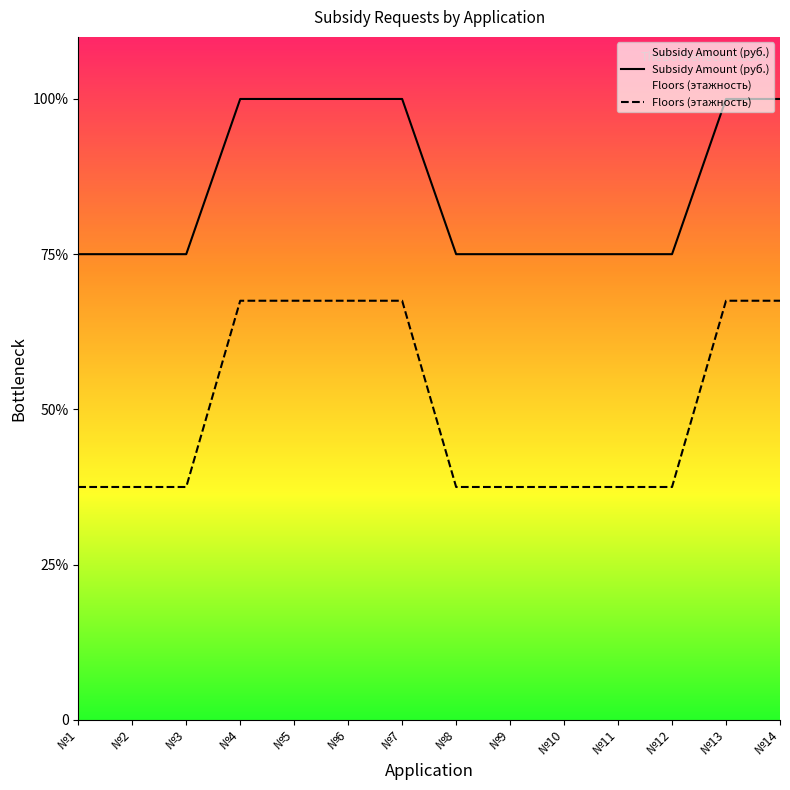

Reading left to right, what are all the values shown in this chart?

Subsidy Amount (руб.): 15000	15000	15000	20000	20000	20000	20000	15000	15000	15000	15000	15000	20000	20000
Floors (этажность): 7500	7500	7500	13500	13500	13500	13500	7500	7500	7500	7500	7500	13500	13500